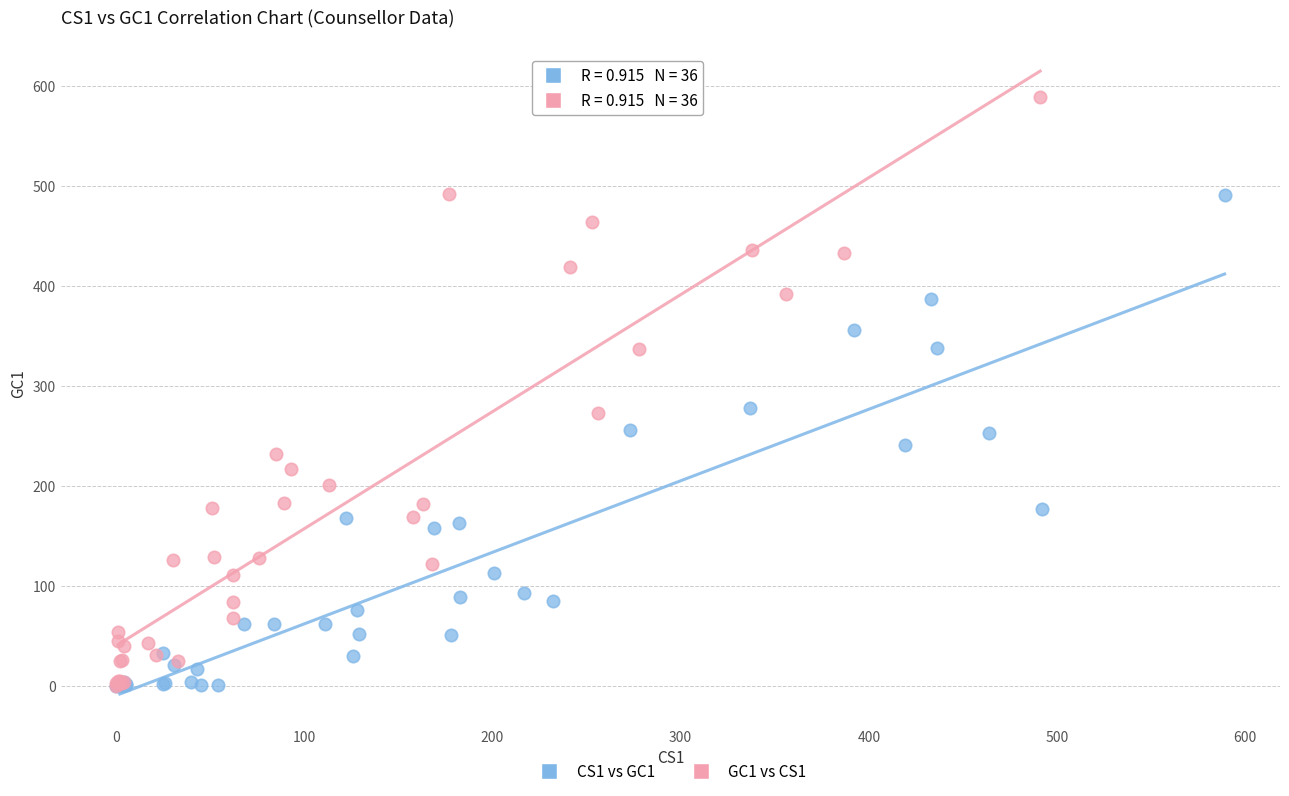

Which series has the widest spread of Y values?

GC1 vs CS1